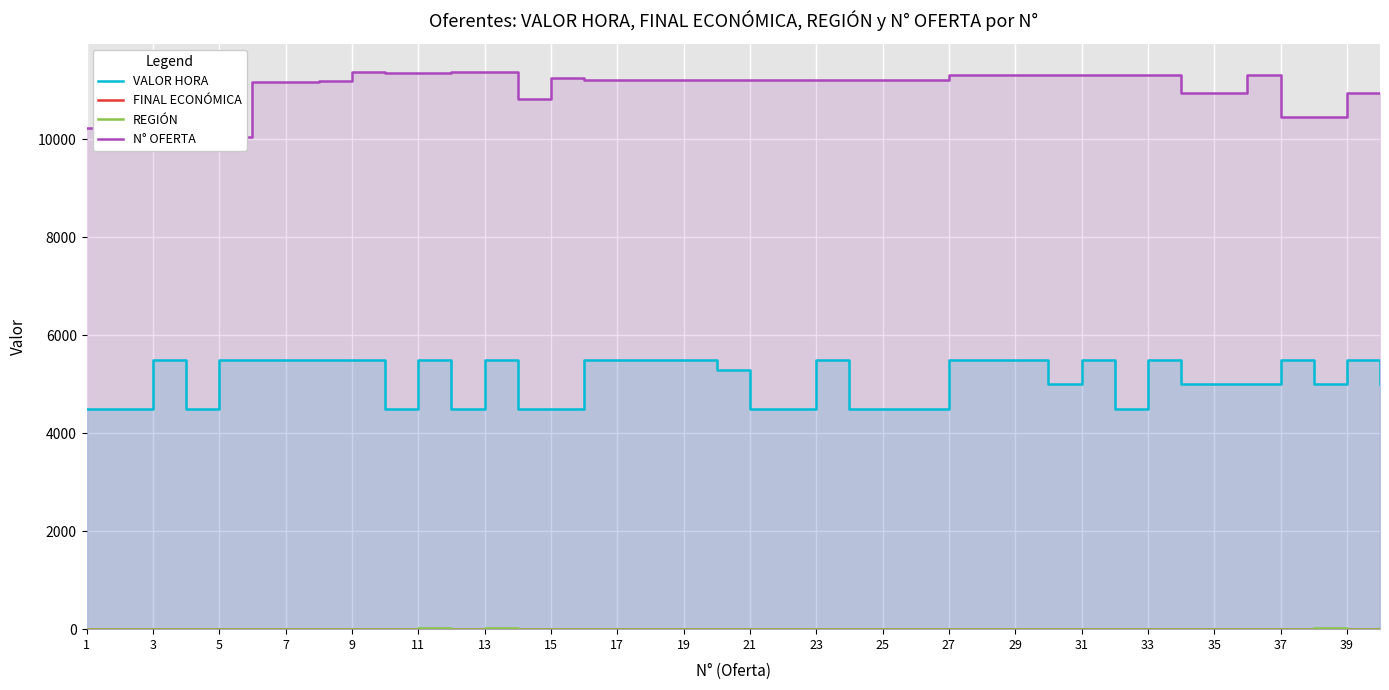

Rank the series by their maximum value, from highest to lowest.

N° OFERTA, VALOR HORA, REGIÓN, FINAL ECONÓMICA